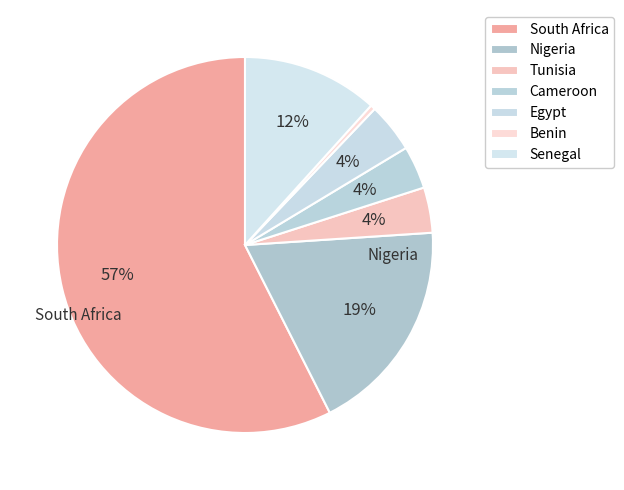

How many segments does this pie chart have?

7